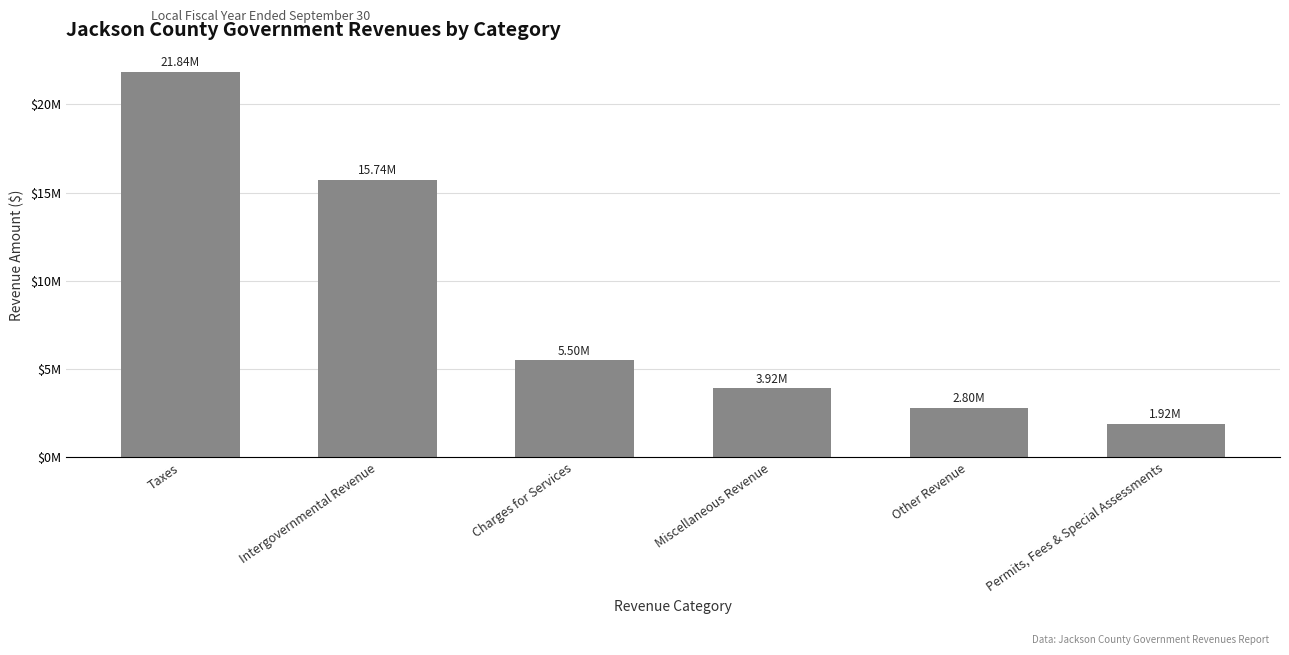

Does the chart contain stacked bars?

No